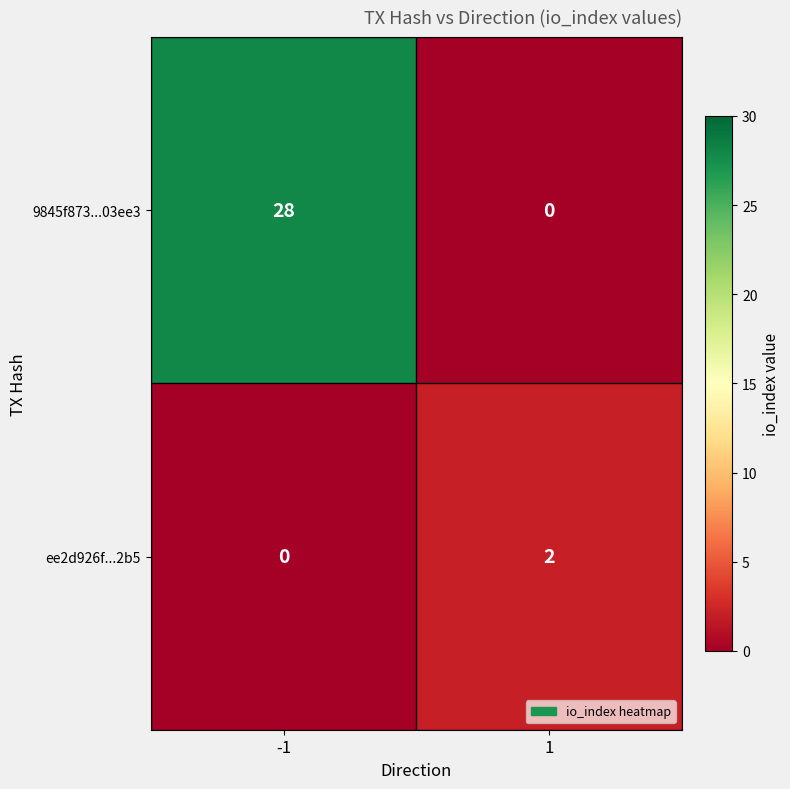

Rank the series at 1 from highest to lowest value.

ee2d926f...2b5, 9845f873...03ee3